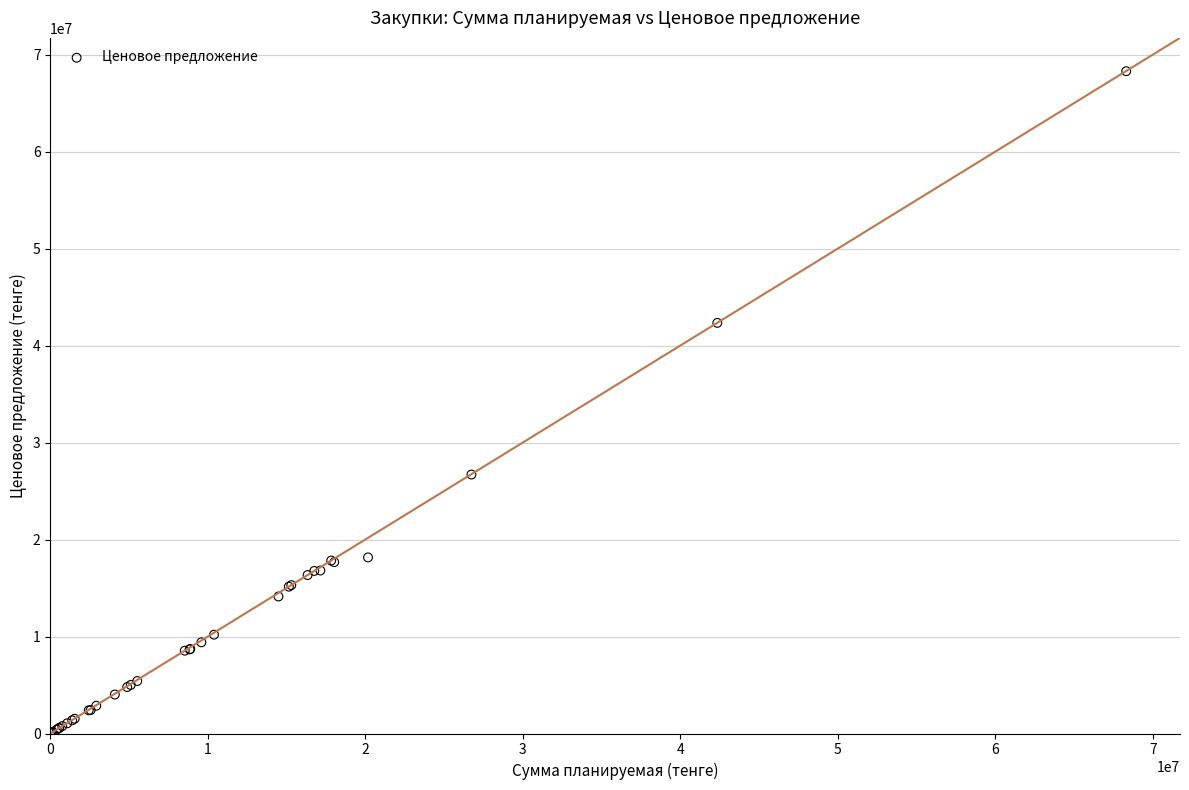

What Y value in the scatter plot is closest to 34159874?

26702040.0